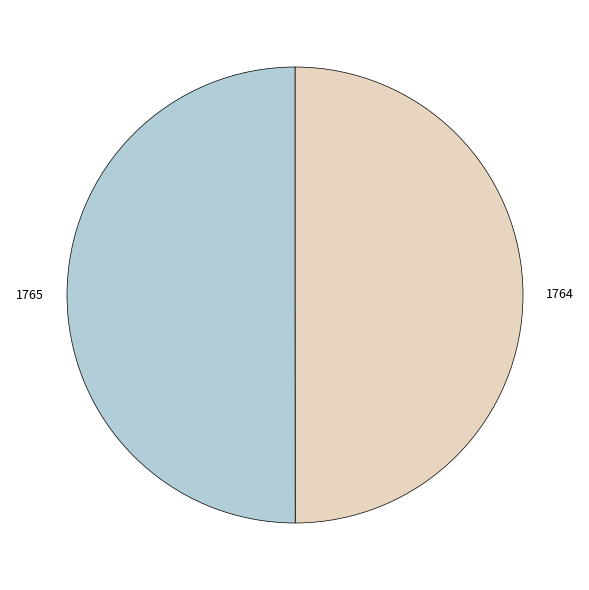

True or false: 1765 accounts for 50% of the total.

True